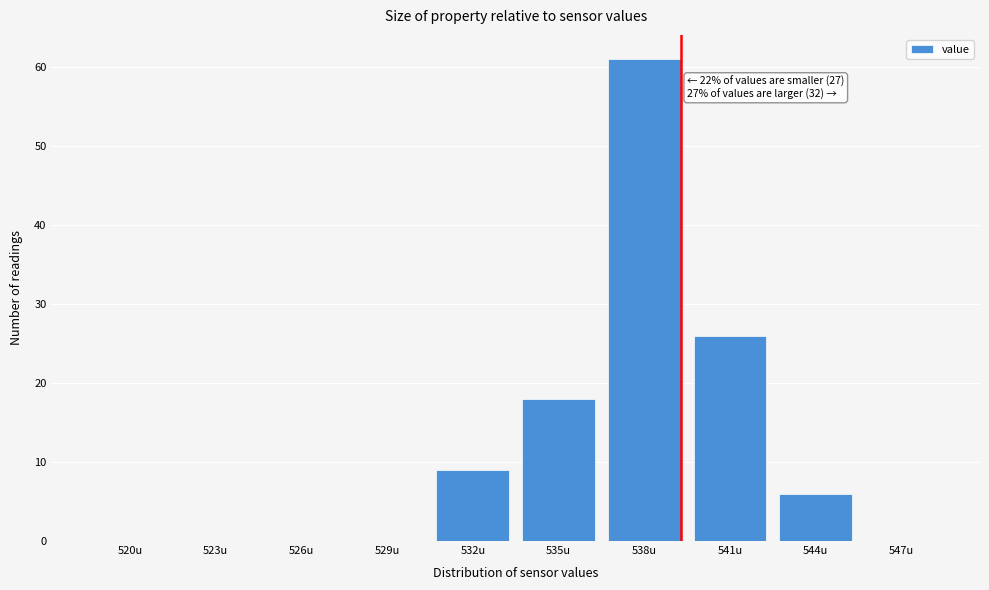

Reading left to right, what are all the values shown in this chart?

520u=0	523u=0	526u=0	529u=0	532u=9	535u=18	538u=61	541u=26	544u=6	547u=0